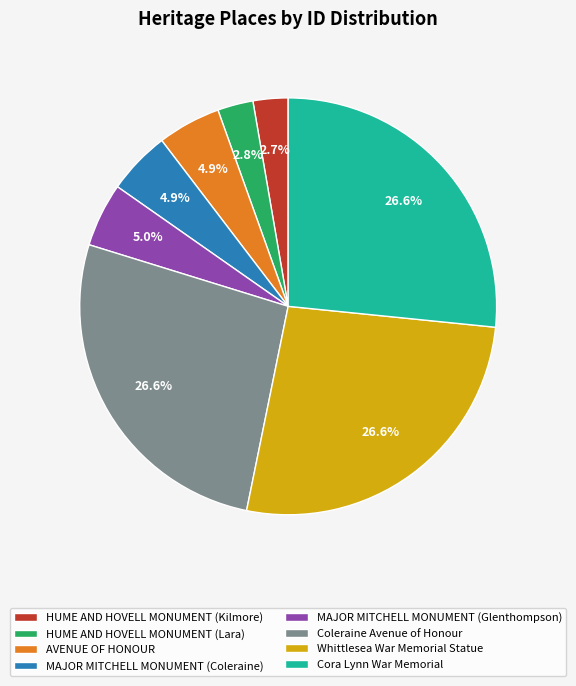

Is HUME AND HOVELL MONUMENT (Kilmore) the majority of the pie?

No